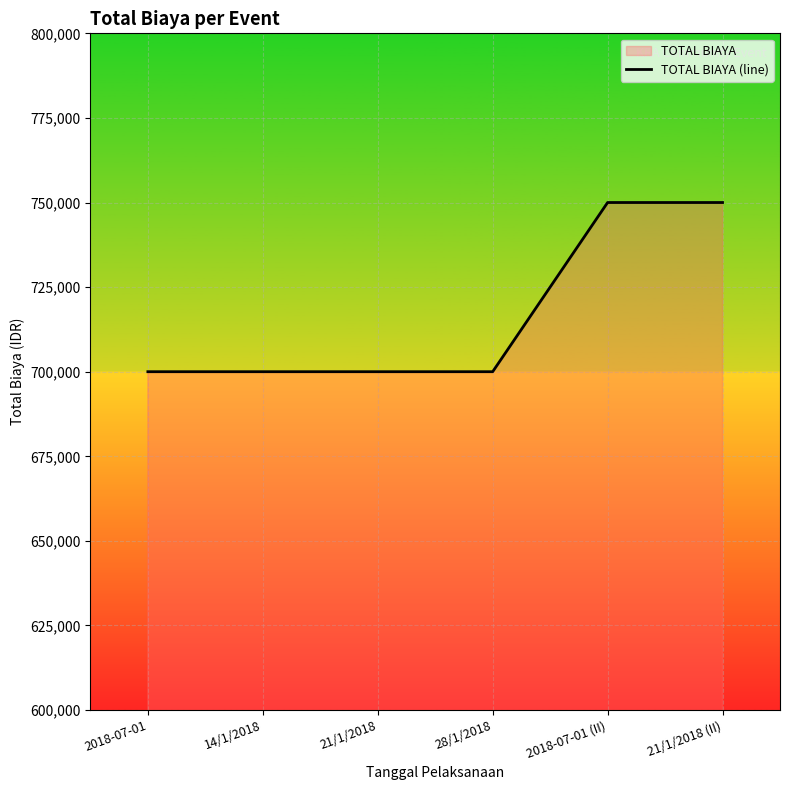

What position from the left is 28/1/2018?

4